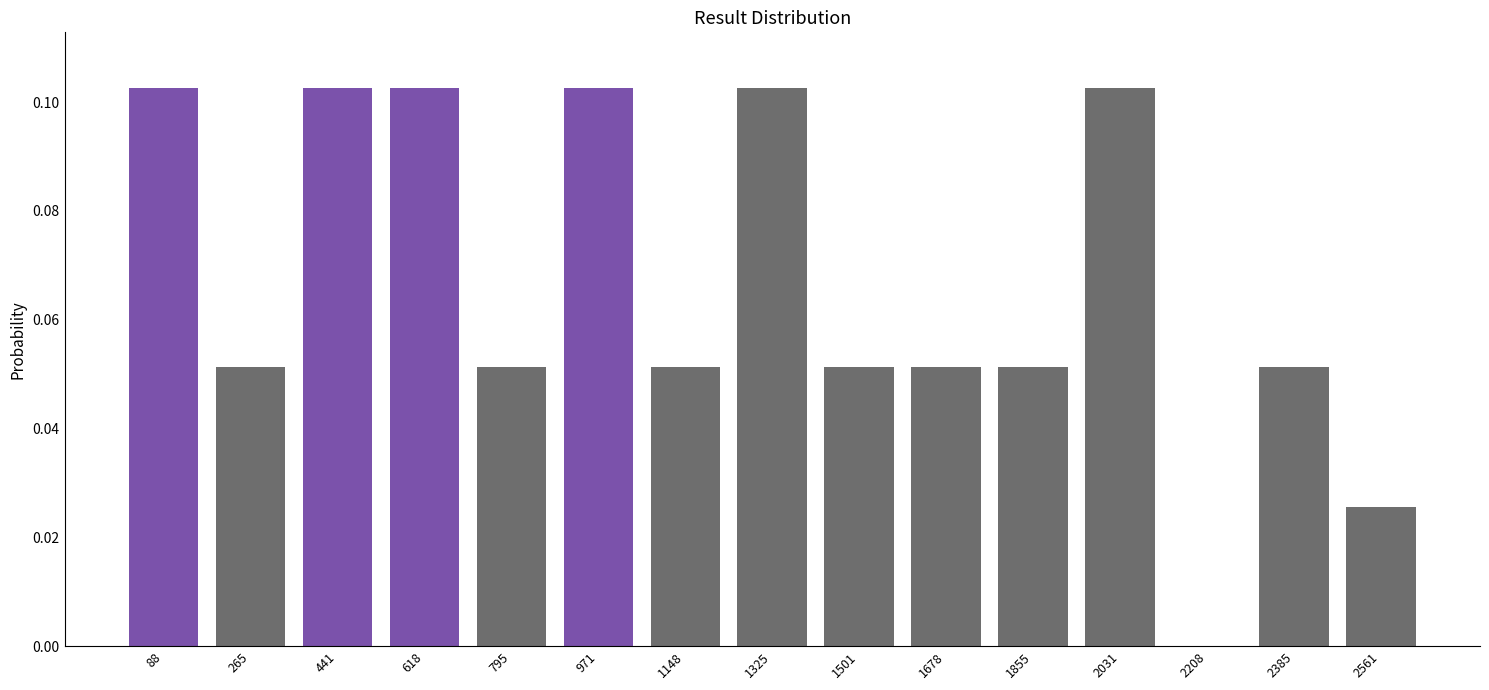

What is the sum of all values?

1.0